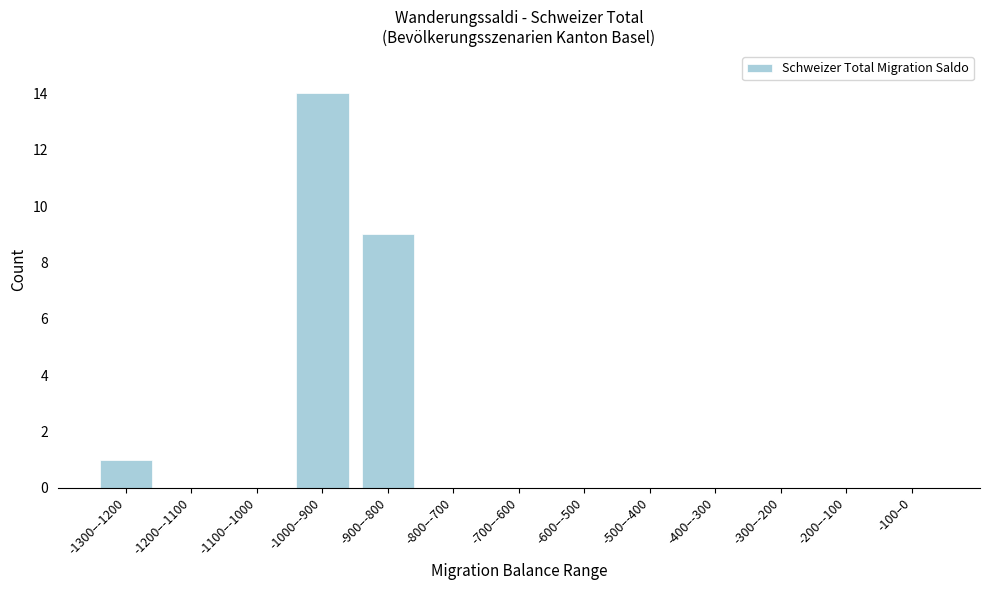

Reading left to right, what are all the values shown in this chart?

-1300–-1200=1	-1200–-1100=0	-1100–-1000=0	-1000–-900=14	-900–-800=9	-800–-700=0	-700–-600=0	-600–-500=0	-500–-400=0	-400–-300=0	-300–-200=0	-200–-100=0	-100–0=0